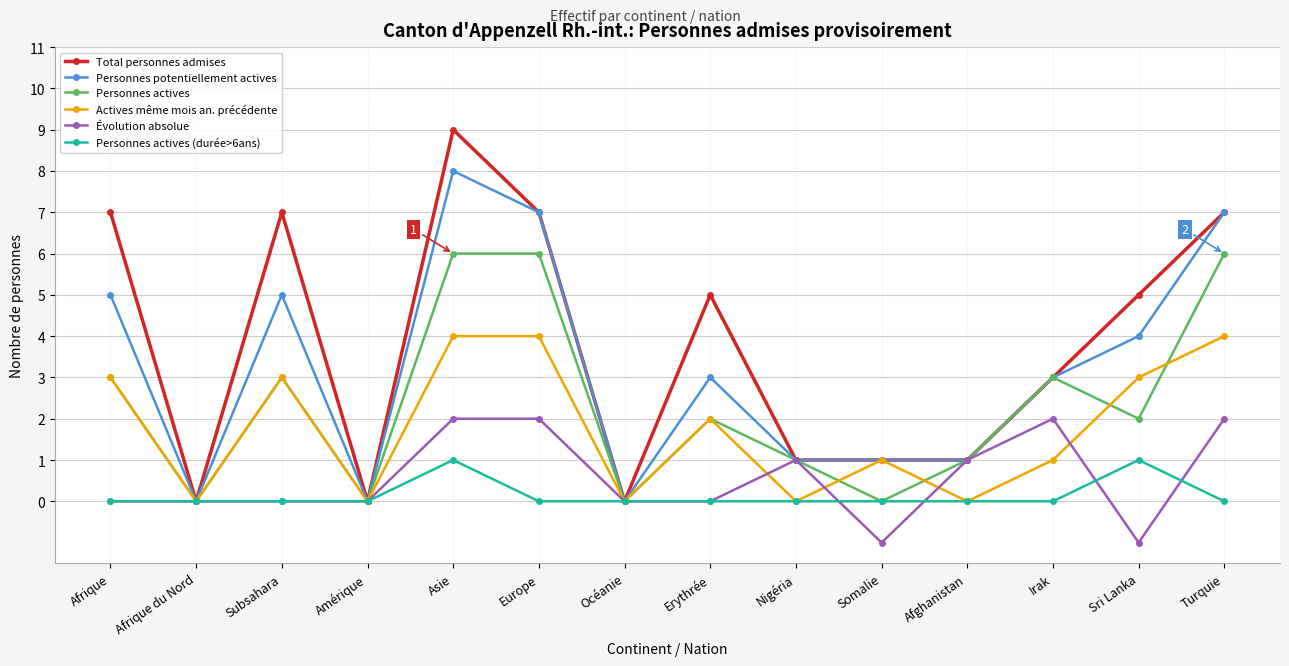

Does the chart display data point markers on the line(s)?

Yes